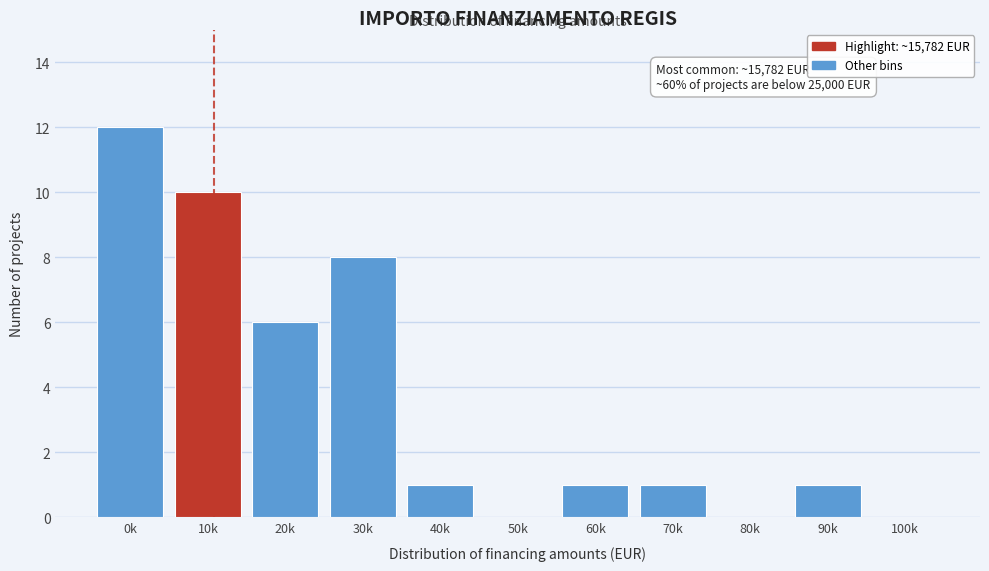

Reading left to right, extract all data points from this chart.

0k=12	10k=10	20k=6	30k=8	40k=1	50k=0	60k=1	70k=1	80k=0	90k=1	100k=0